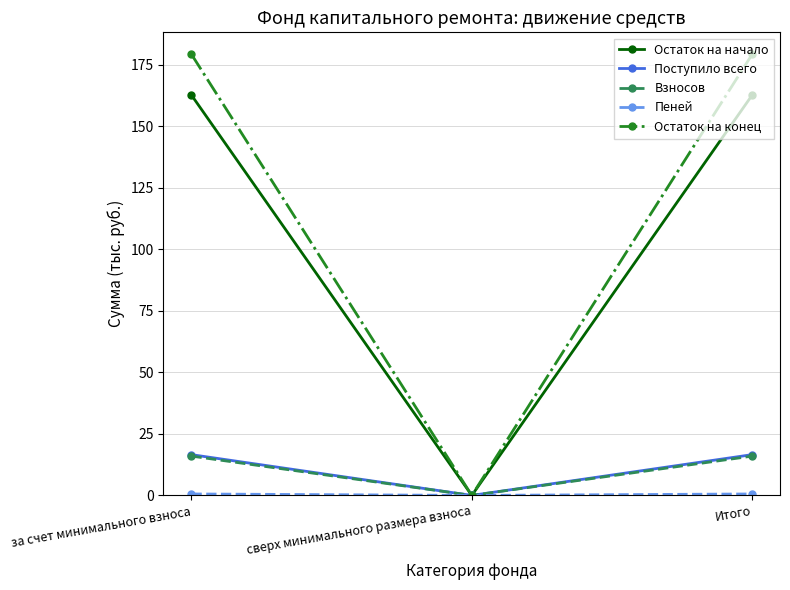

Is the value of Остаток на конец at за счет минимального взноса greater than the value of Поступило всего at сверх минимального размера взноса?

Yes